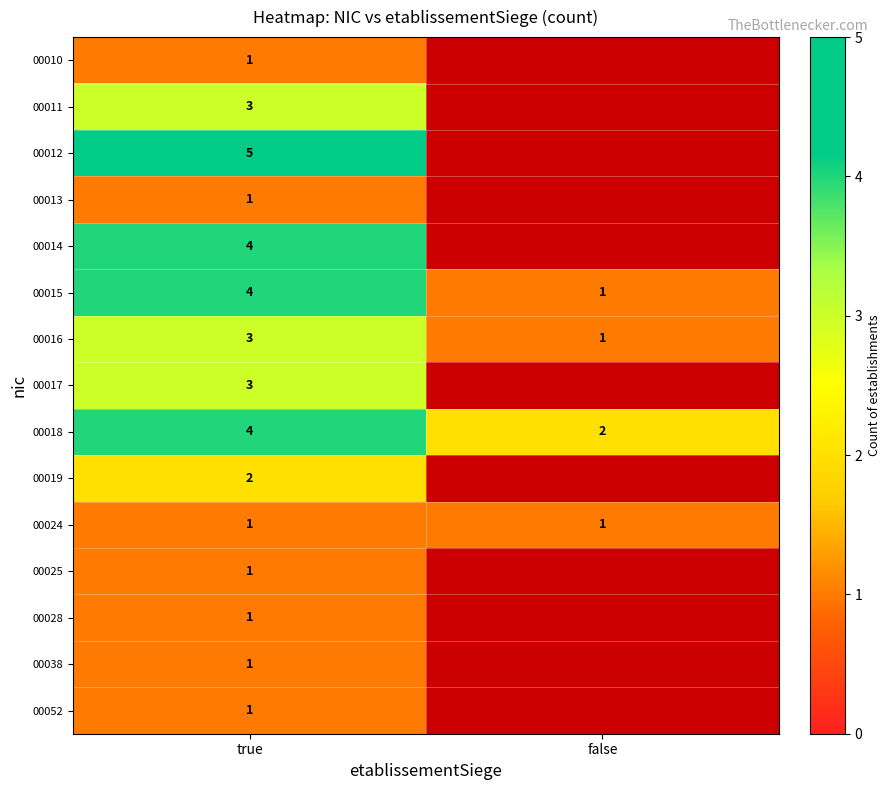

Is the value of 00015 at false greater than the value of 00011 at true?

No